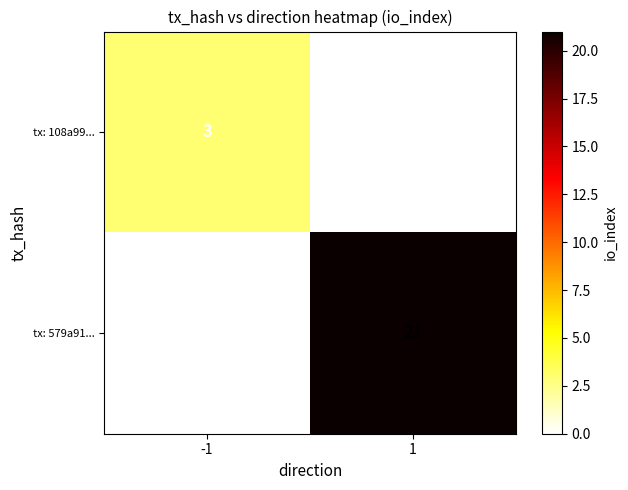

True or false: tx: 579a91... has a value of 0 at -1.

True